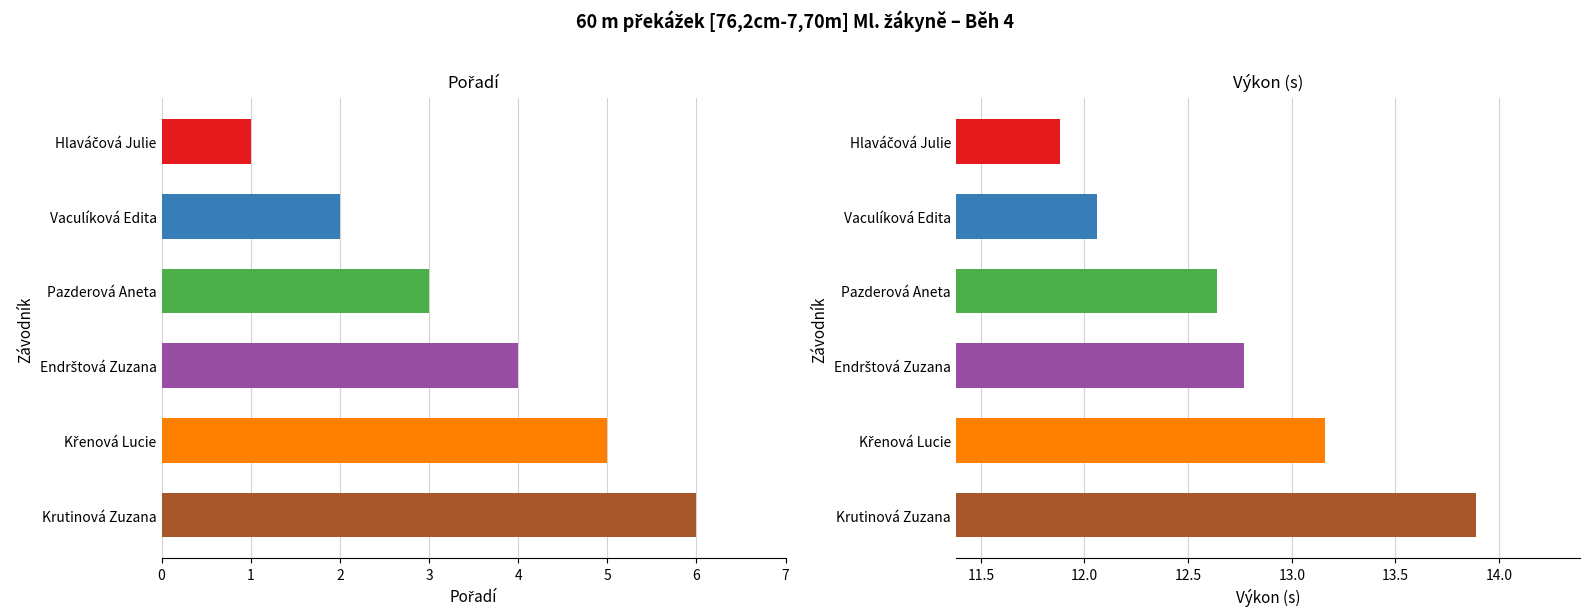

What is the value of the Pořadí bar at the 1st from the left?

1.0